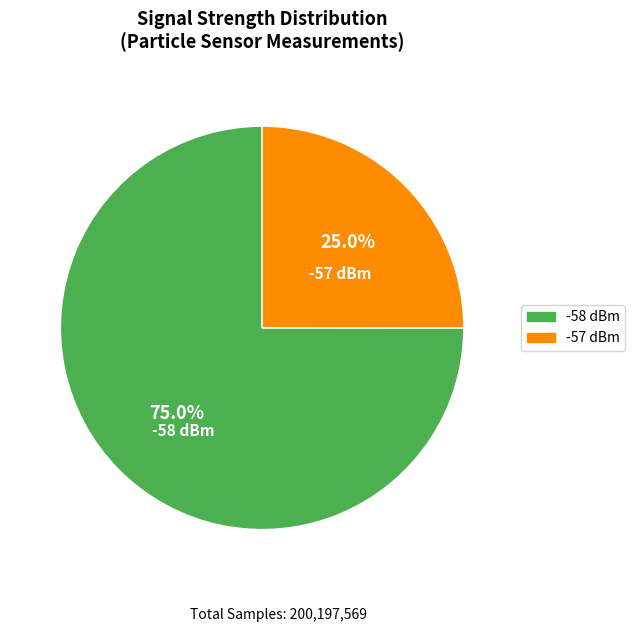

Which slice is the largest?

-58 (4)